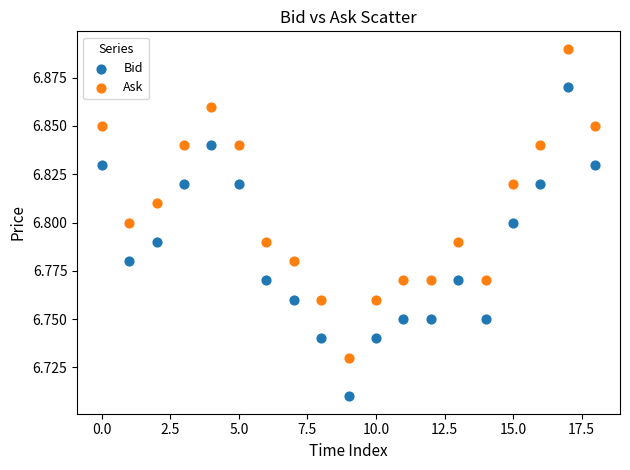

Which series reaches the maximum Y coordinate?

Ask